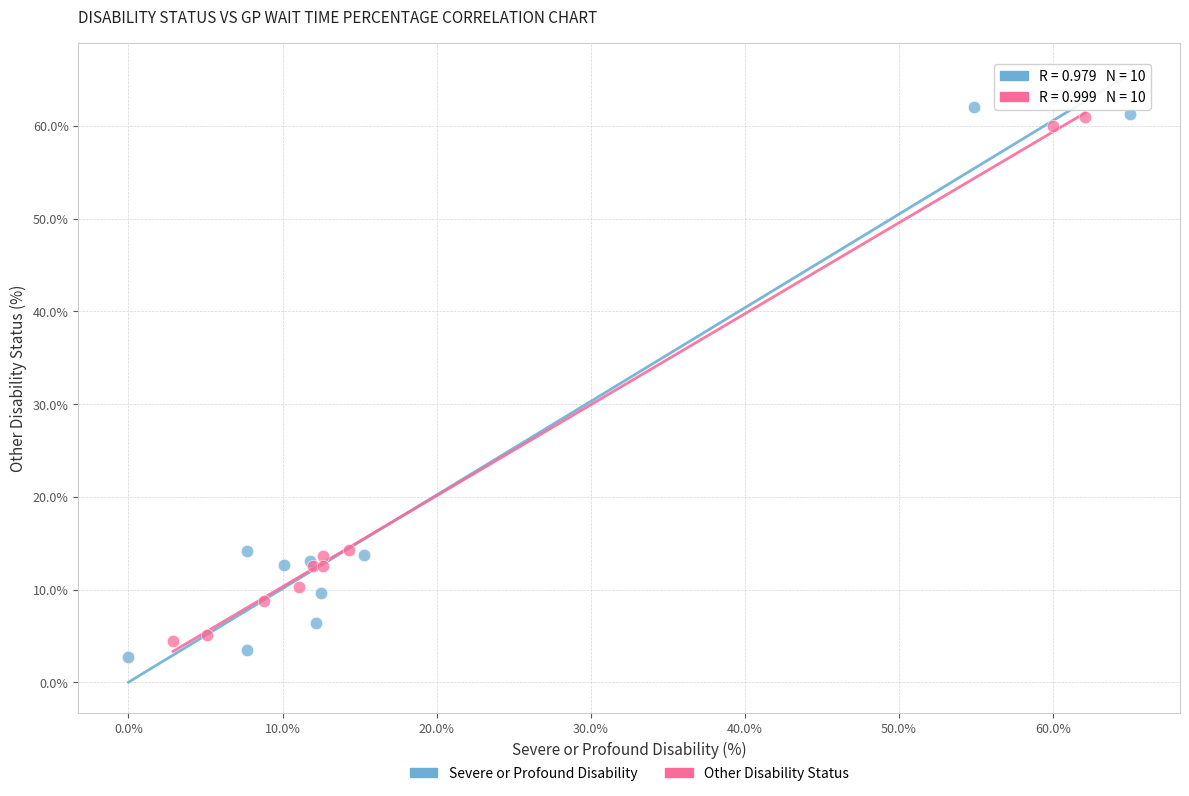

Which series has the widest spread of Y values?

Severe or Profound Disability